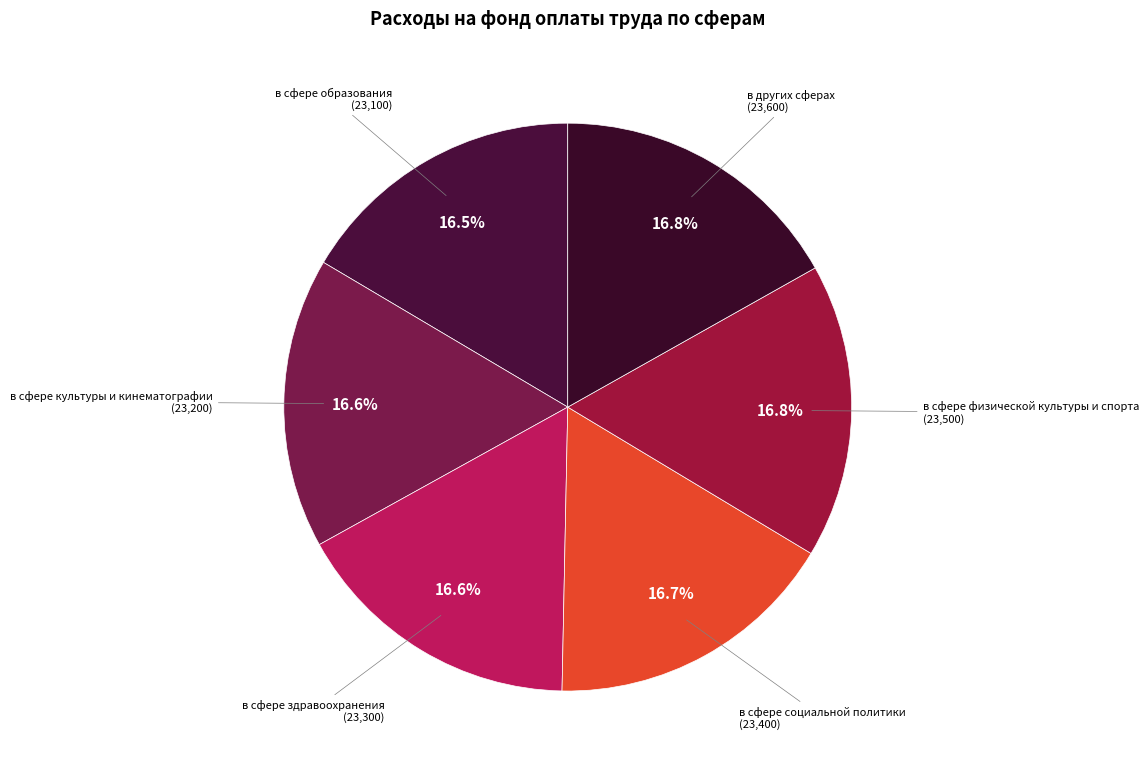

True or false: в сфере здравоохранения accounts for 5% of the total.

False